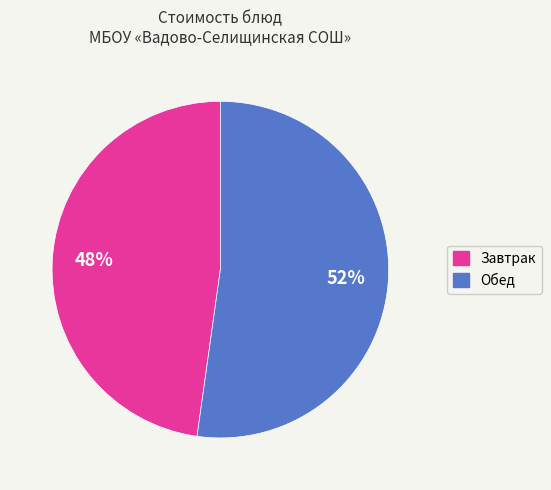

To the nearest percent, what is the average slice percentage?

50%